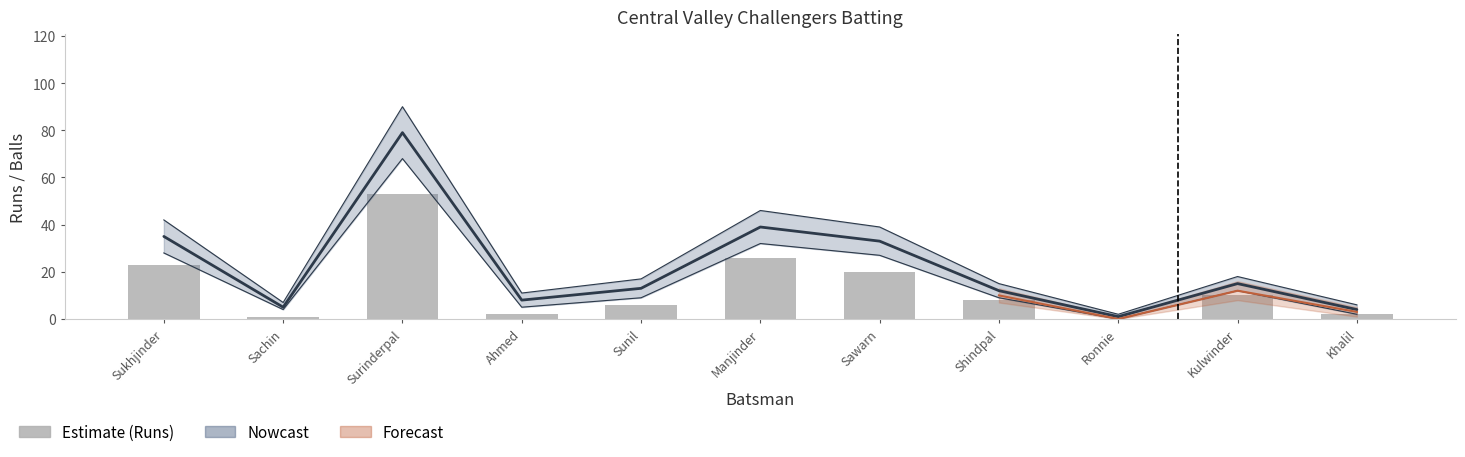

True or false: the data shows 79 at Surinderpal.

False